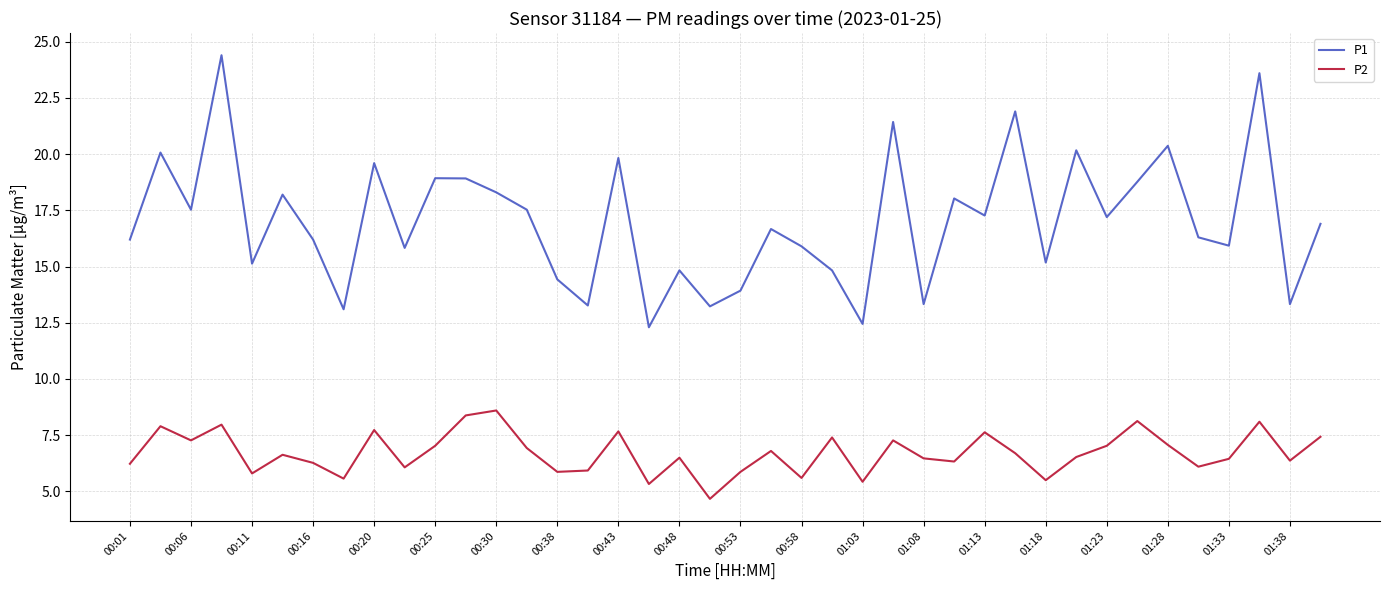

True or false: P1 and P2 intersect in this chart.

False